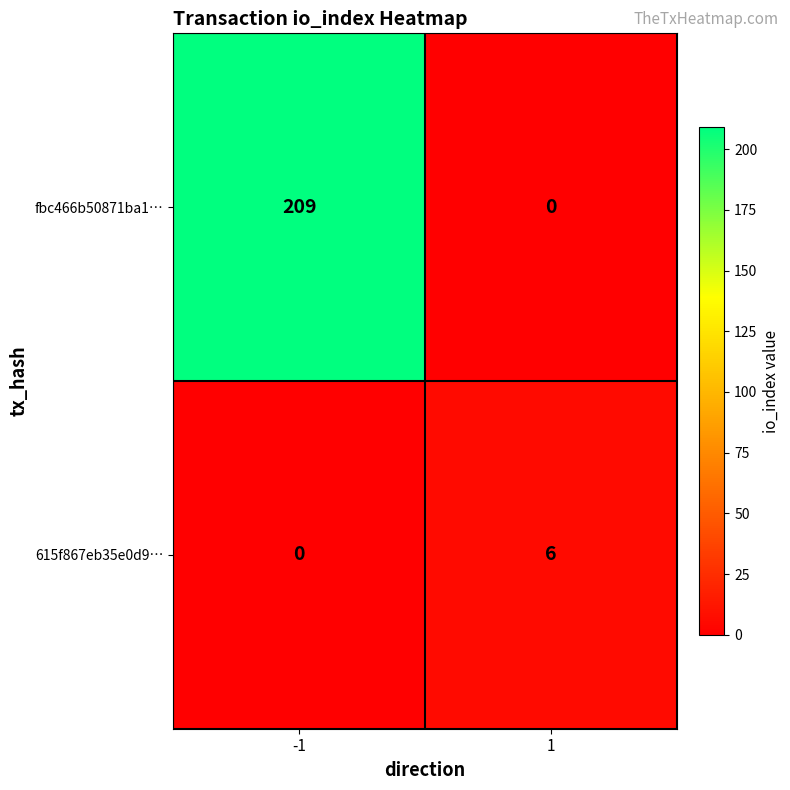

What is the maximum value shown in the chart?

209